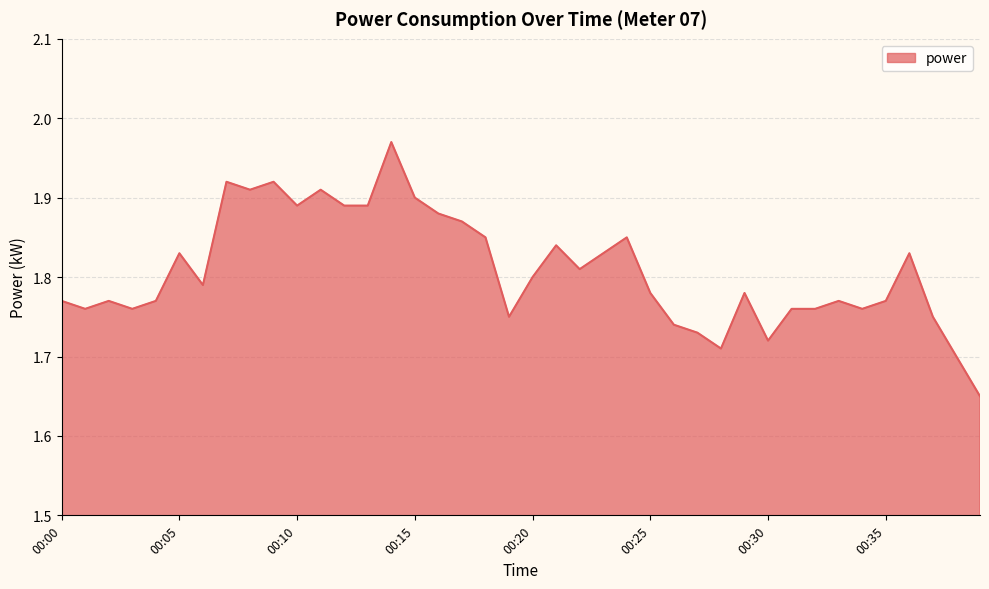

Where is the data nearest to the value 1?

00:39